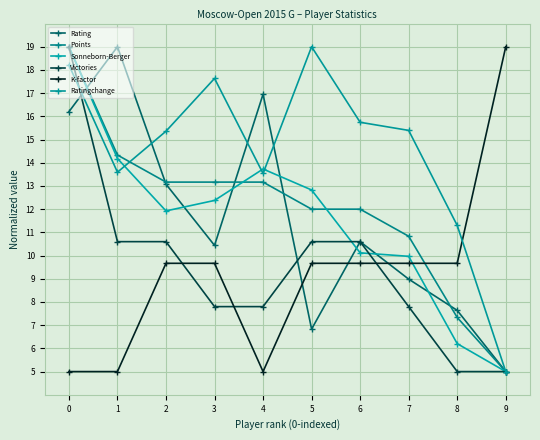

What is the total value across all series at 3?

71.1